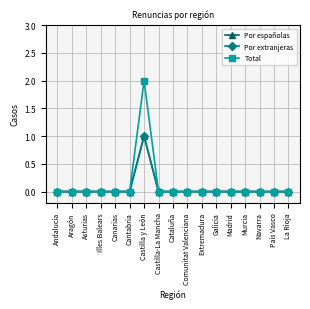

At Illes Balears, list the series in order from largest to smallest.

Por españolas, Por extranjeras, Total